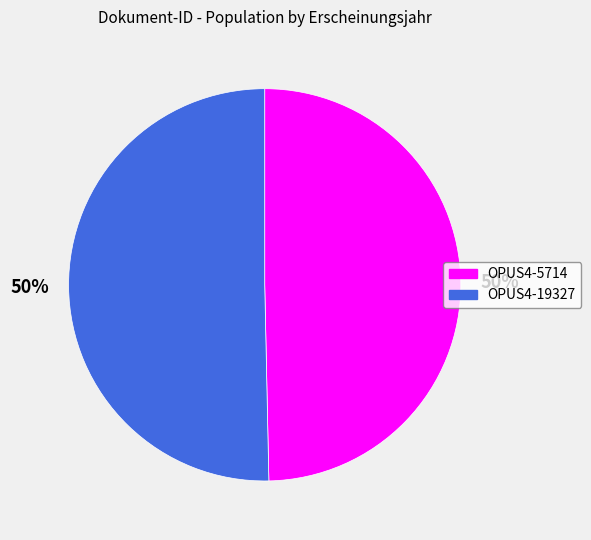

To the nearest percent, what percentage of the pie is OPUS4-5714?

50%